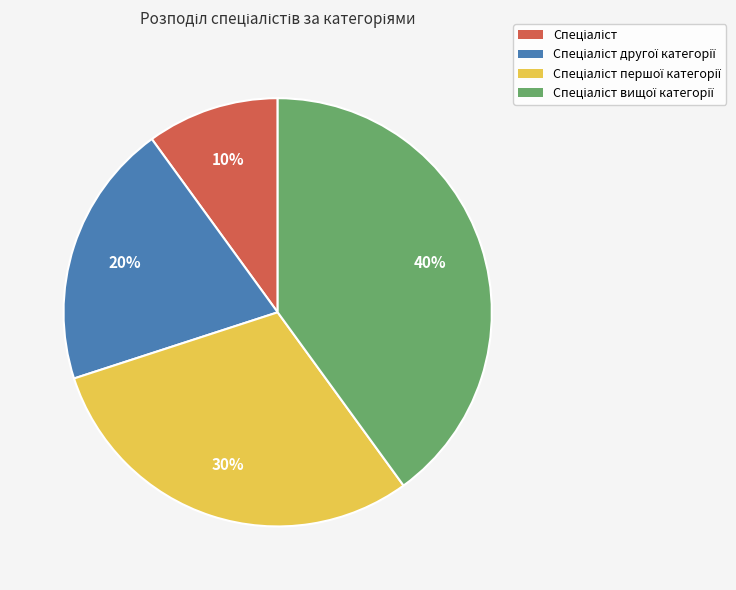

Is there any slice that represents more than half of the pie?

No